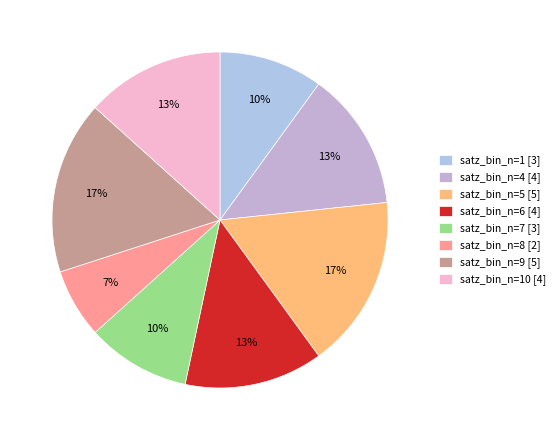

Which category has the smallest portion of the pie?

satz_bin_n=8 [2]